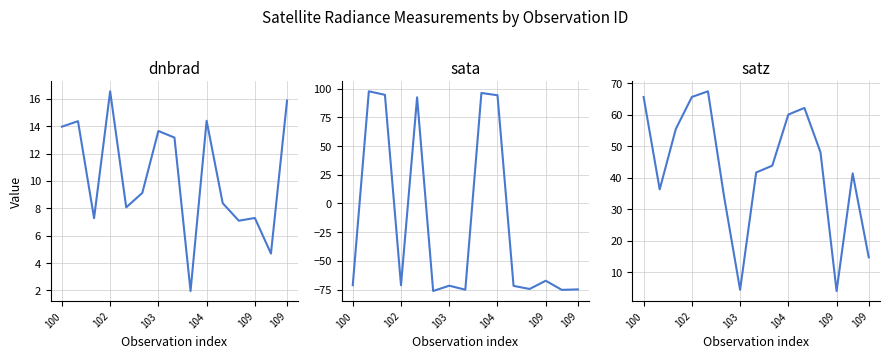

Where is sata nearest to the value 10?

12